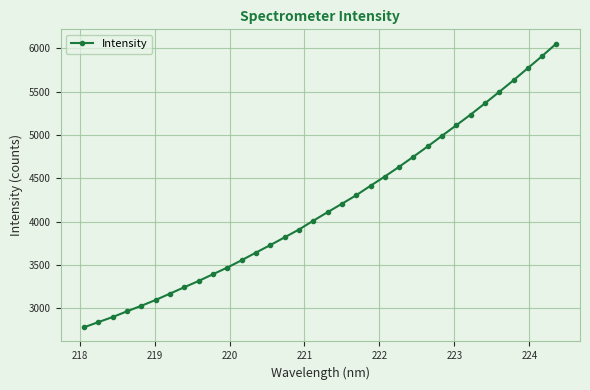

What is the difference between the maximum and minimum values?

3274.0